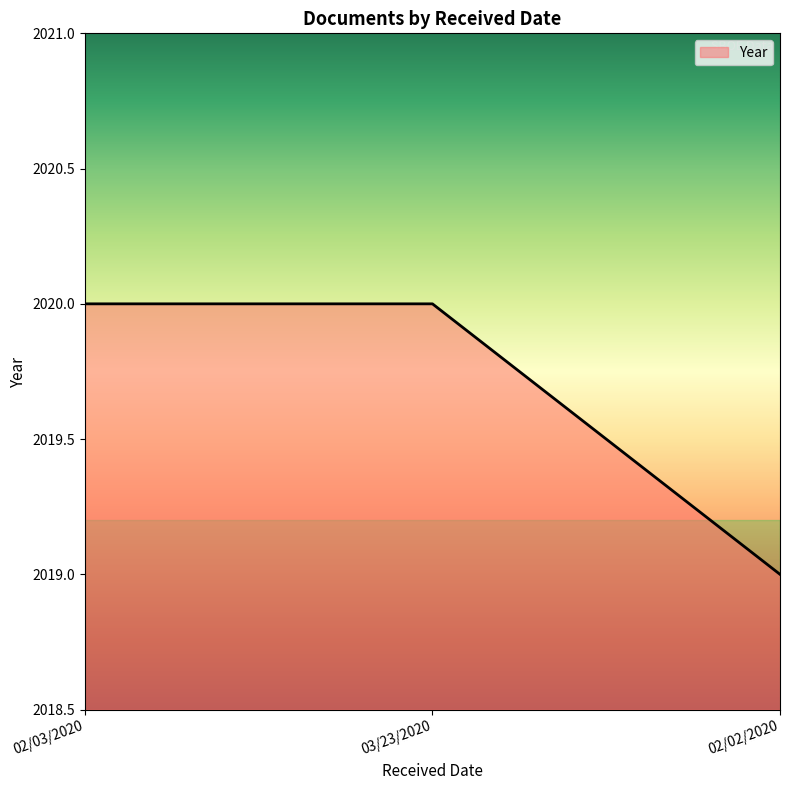

How many distinct data groups are displayed?

1